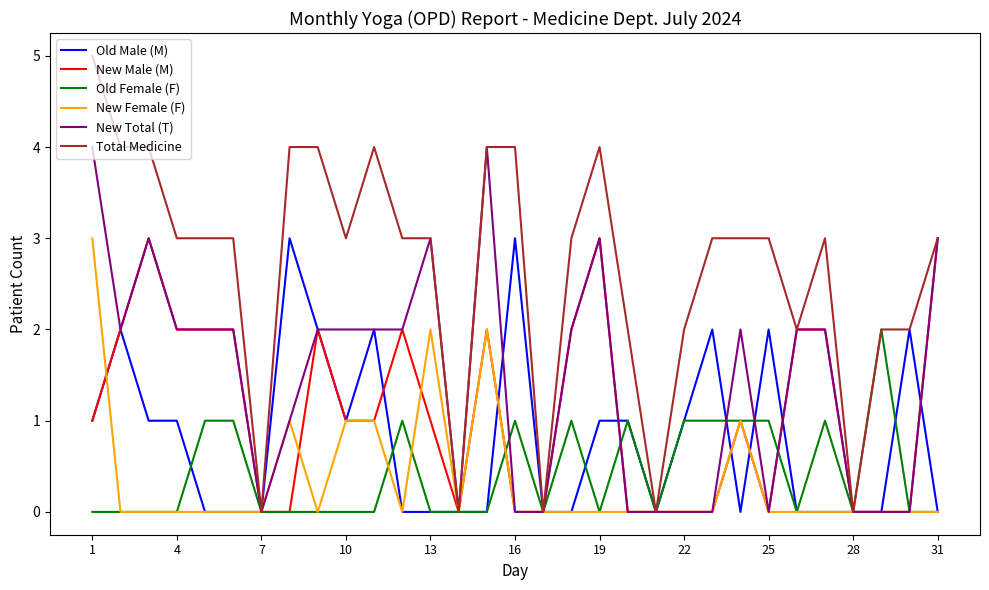

True or false: Old Male (M) and New Male (M) intersect in this chart.

True